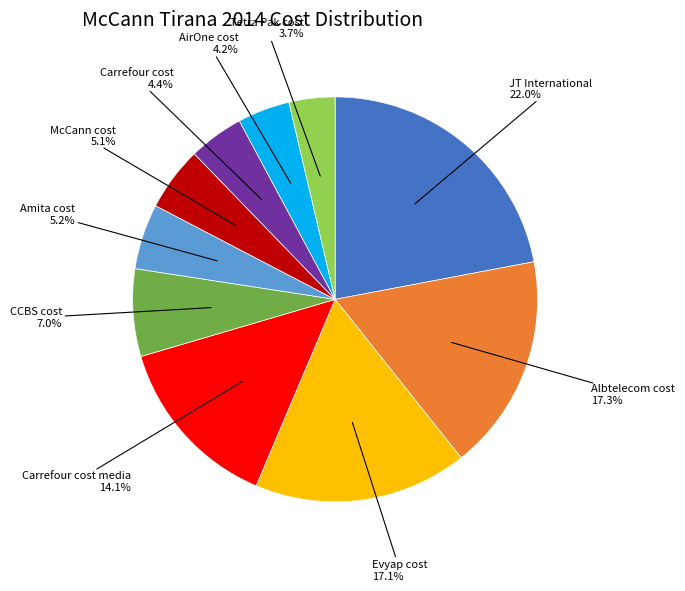

Between Carrefour cost media and Evyap cost, which is larger?

Evyap cost